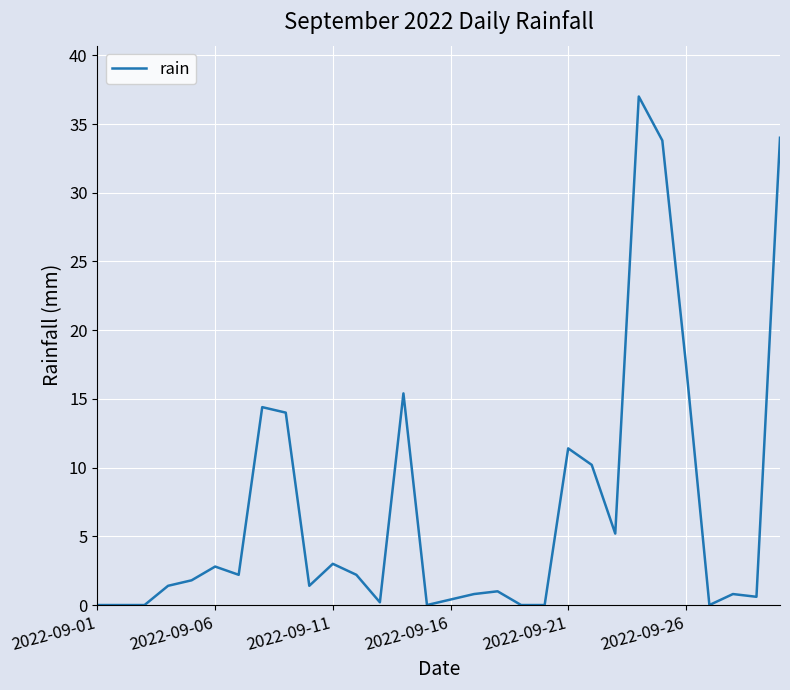

What is the difference between the maximum and minimum values?

37.0